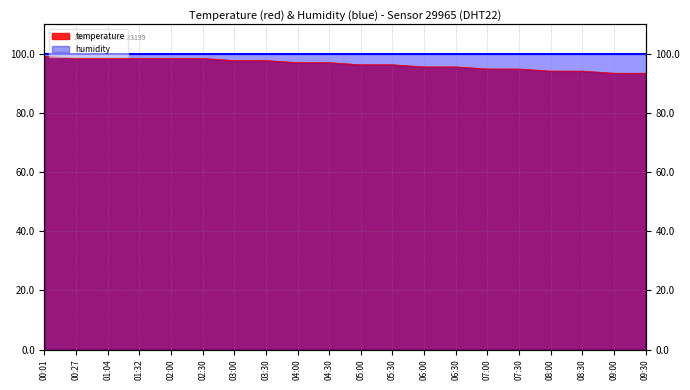

Where is the data nearest to the value 96?

05:00